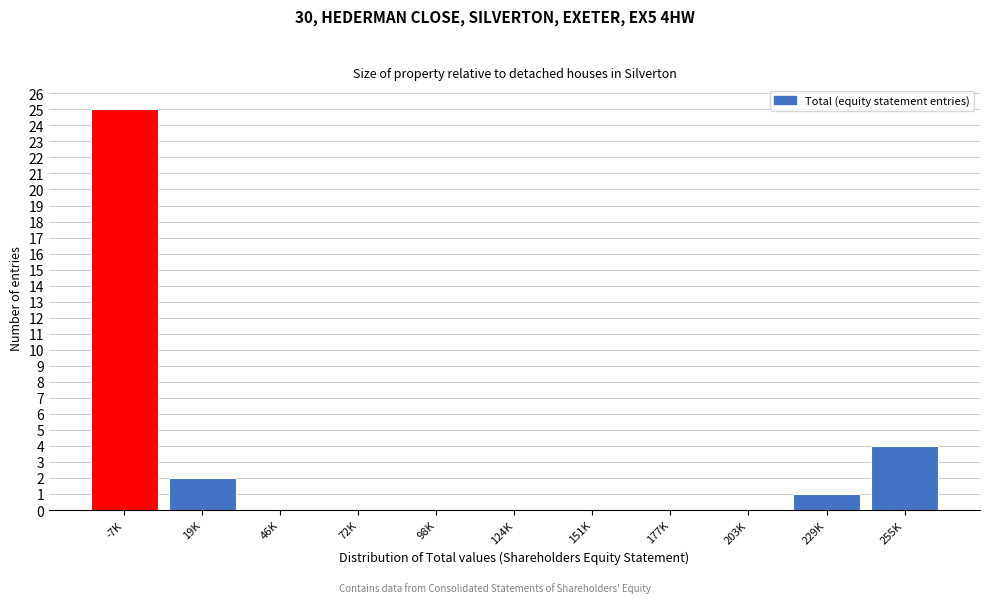

Reading right to left, extract all data points from this chart.

255K=4	229K=1	203K=0	177K=0	151K=0	124K=0	98K=0	72K=0	46K=0	19K=2	-7K=25